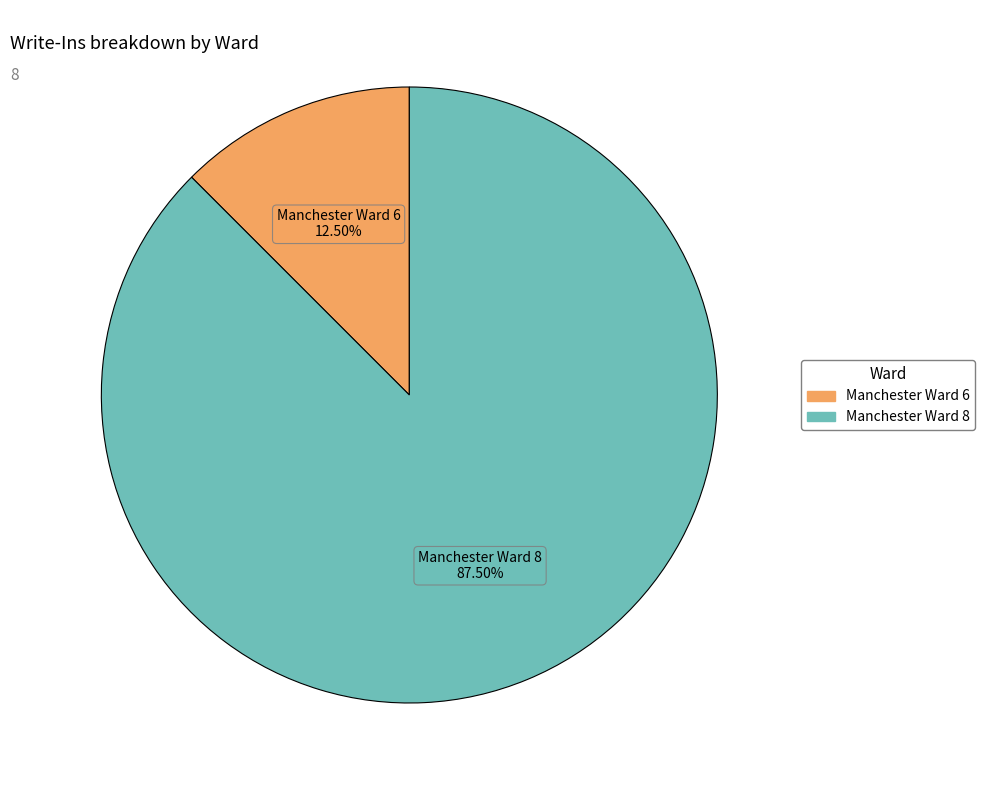

Is there any slice that represents more than half of the pie?

Yes